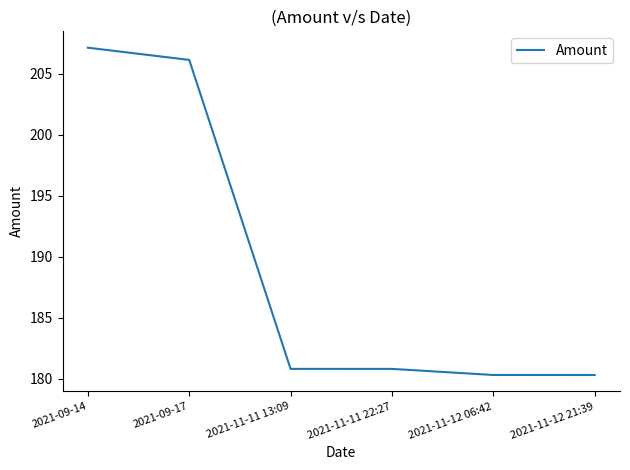

How many series are shown in this chart?

1